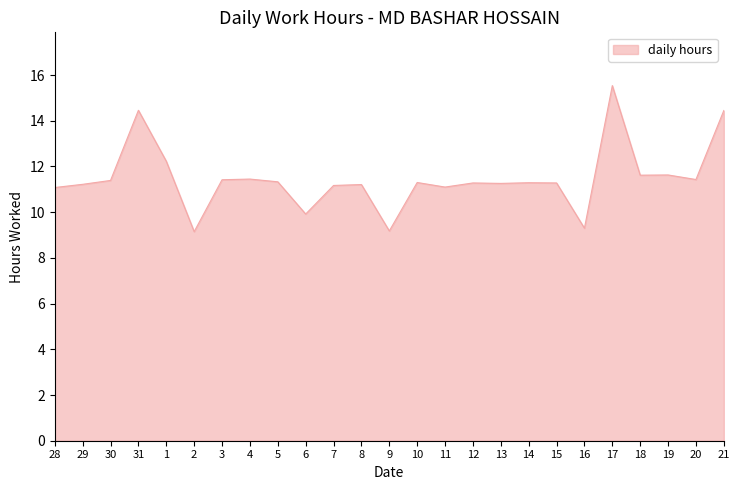

What is the approximate value at 20?

11.4